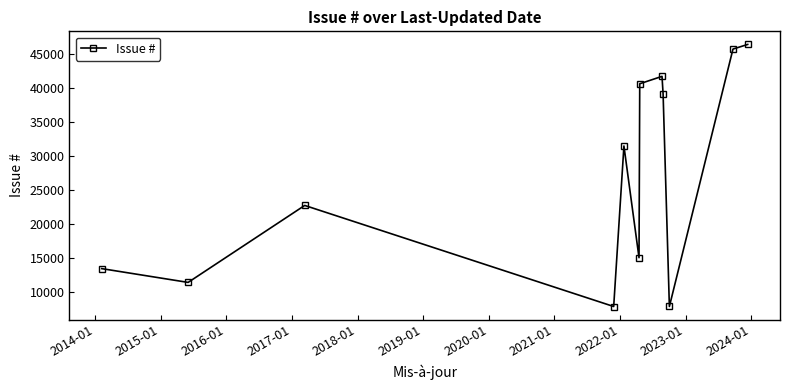

What is the value of the 6th point from the left?

15026